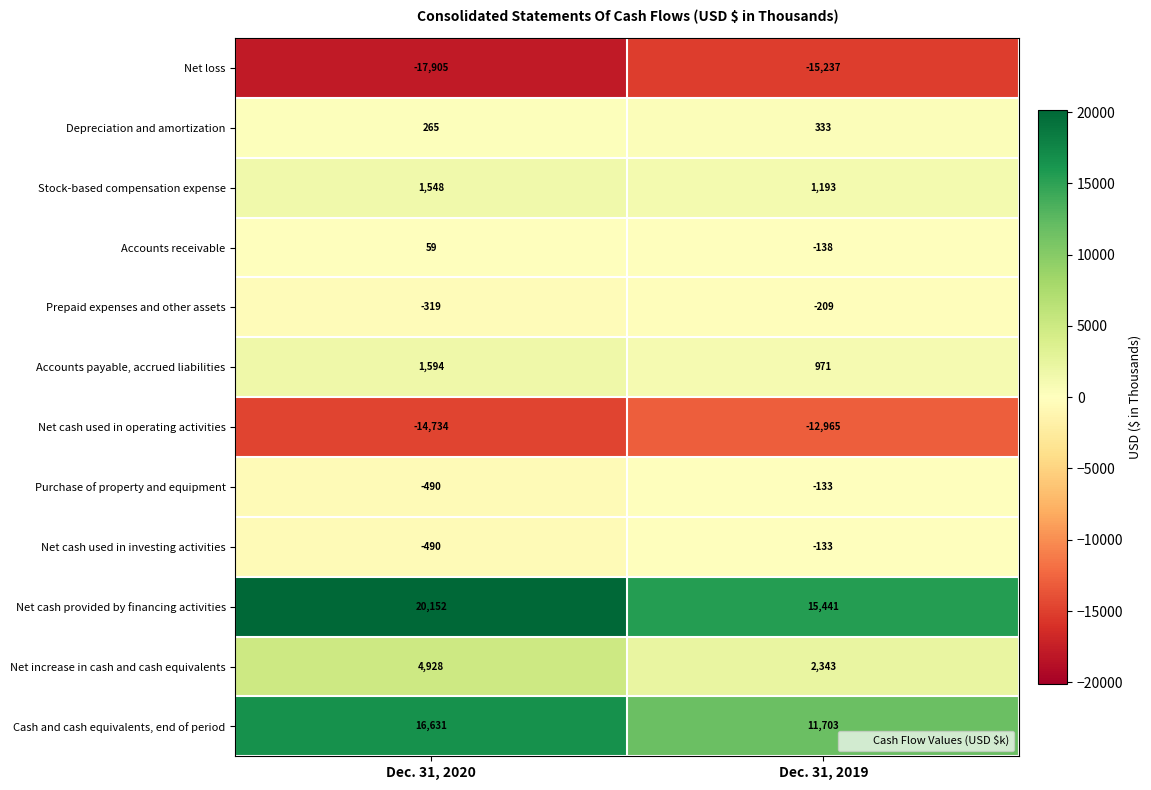

List the labels in order of Net cash provided by financing activities value, largest first.

Dec. 31, 2020, Dec. 31, 2019